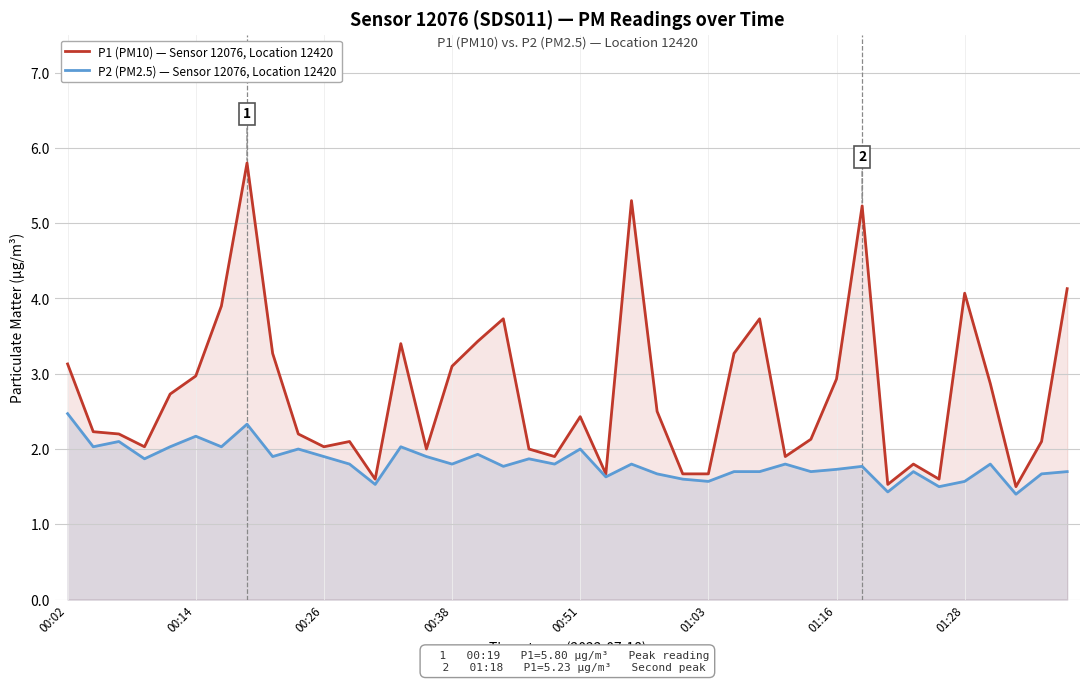

What position from the right is 32?

8